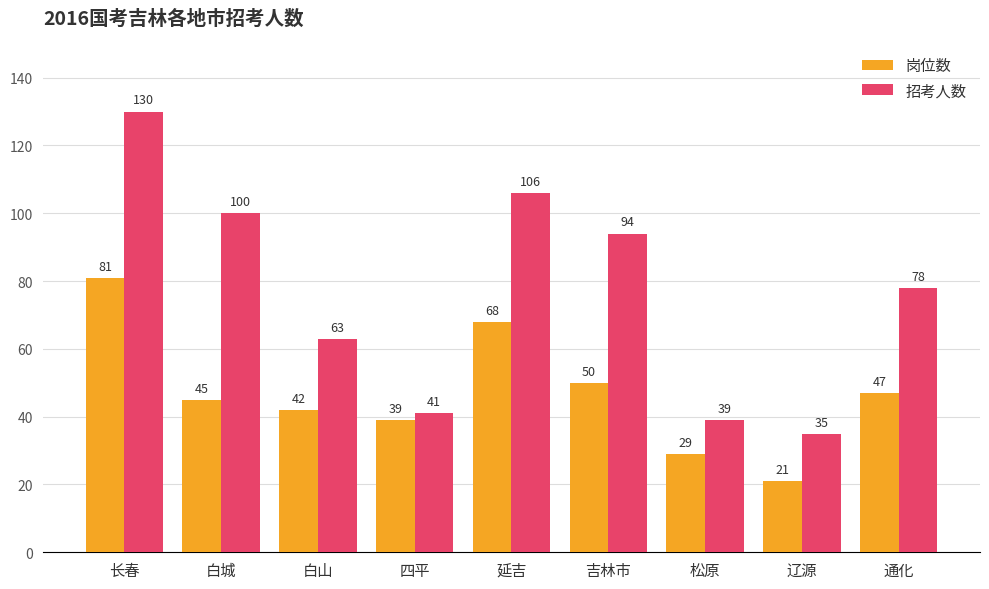

At how many categories does at least one series exceed 89?

4